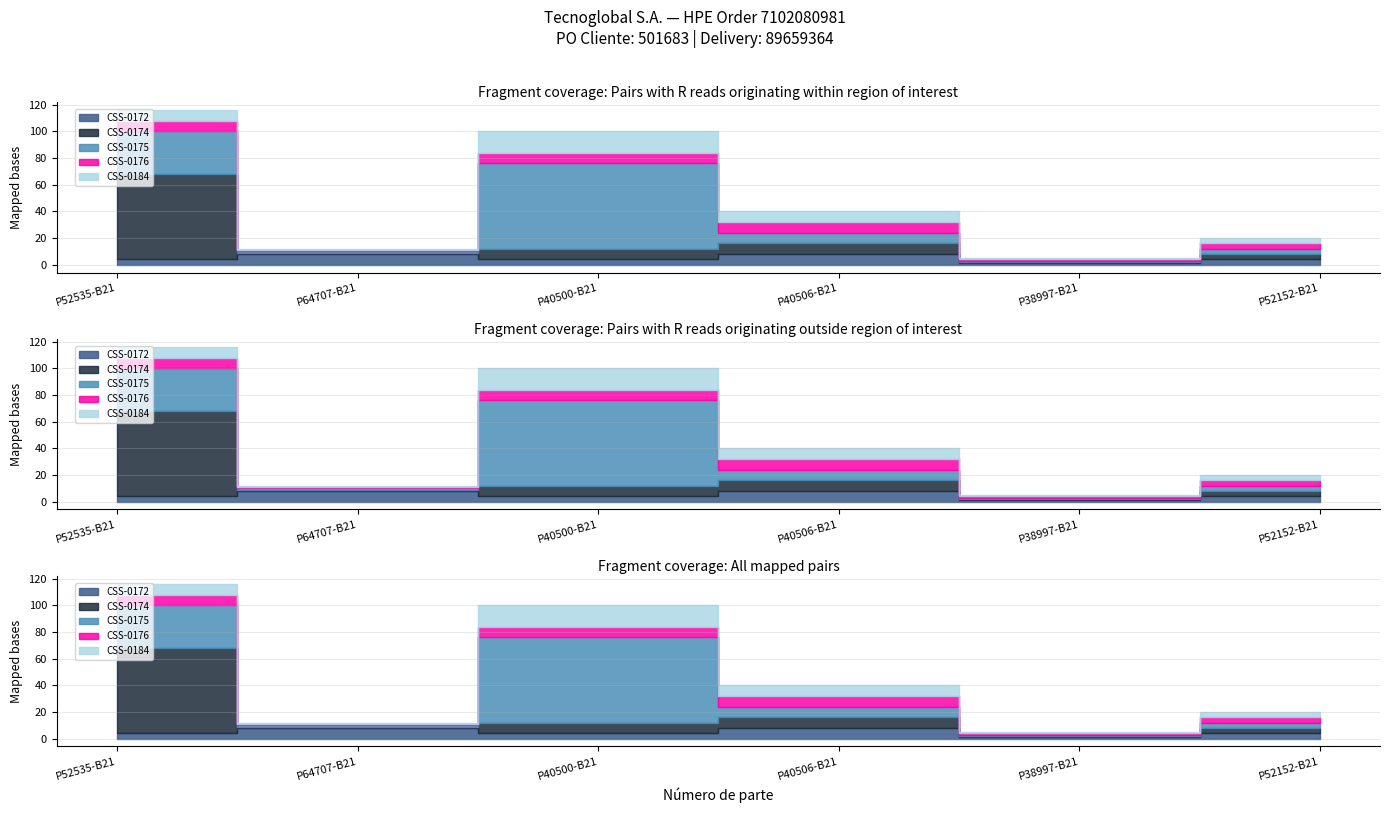

Which series has the widest spread of values?

CSS-0174